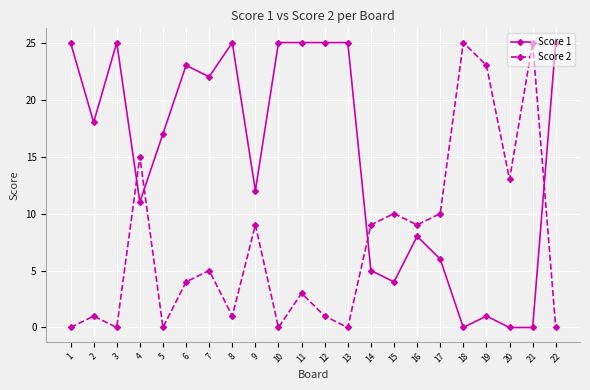

What is the maximum value for Score 2?

25